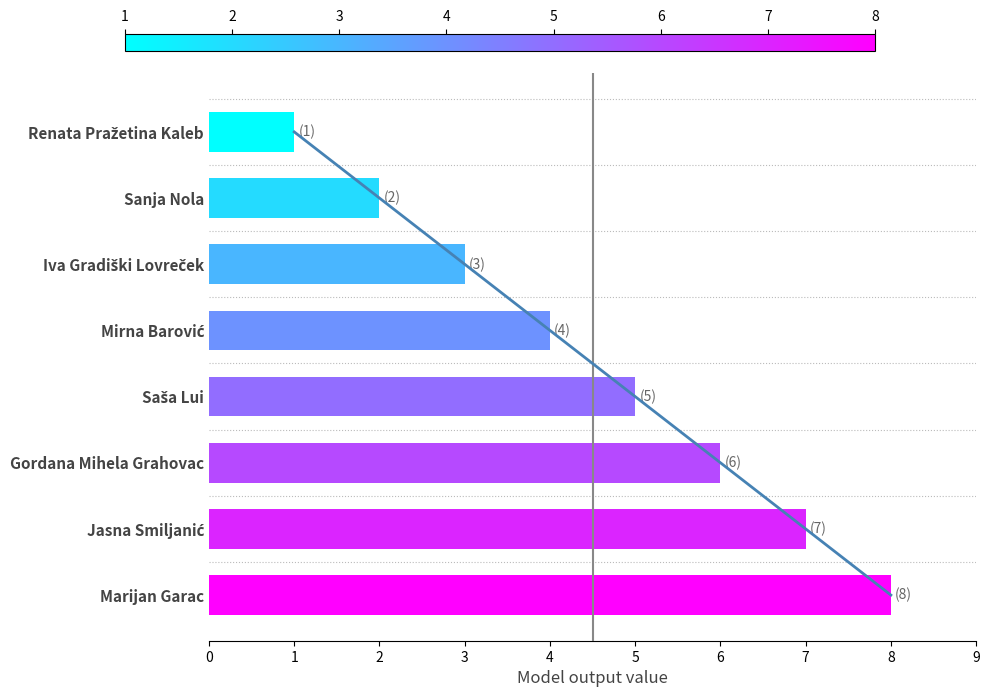

Count the number of data series in this chart.

1